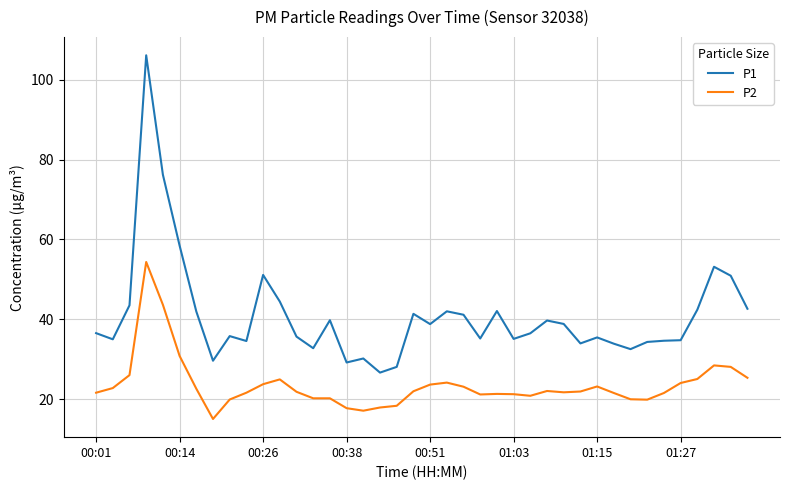

In P1, how many points are lower than both neighbors (excluding endpoints)?

11